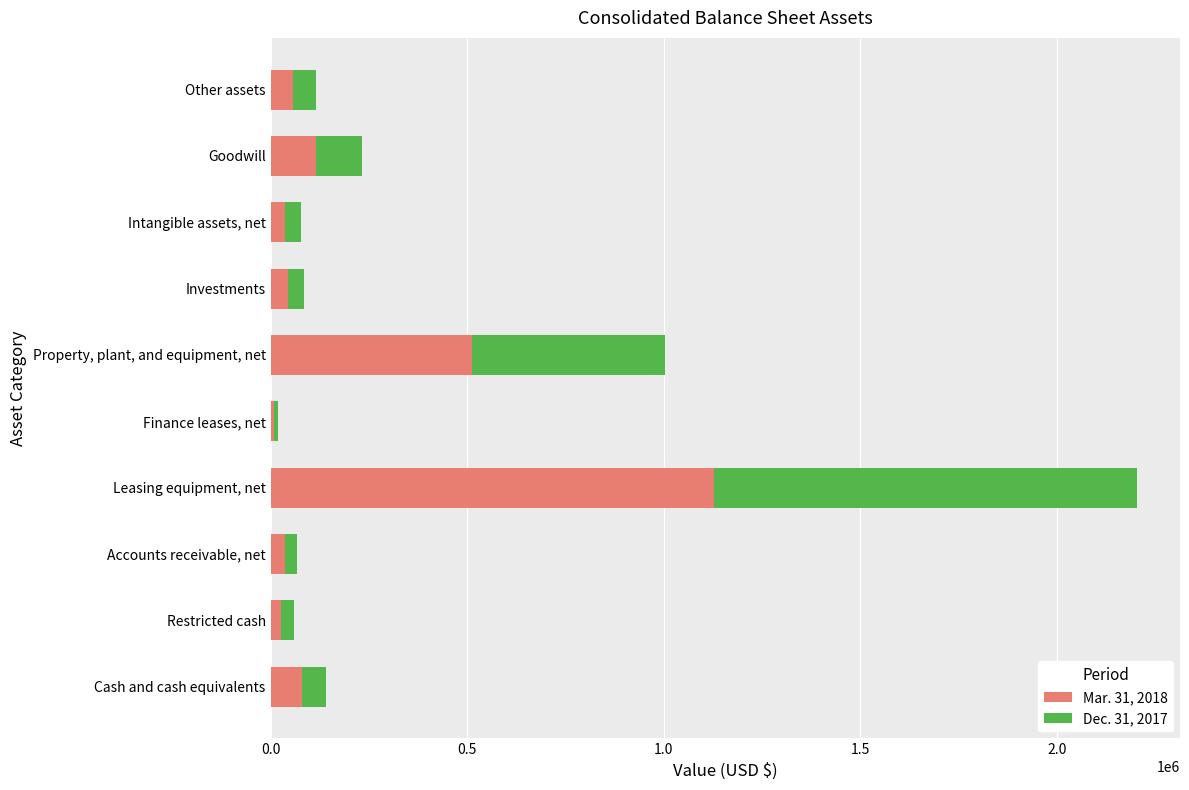

How many data points in Mar. 31, 2018 are less than 56316?

5